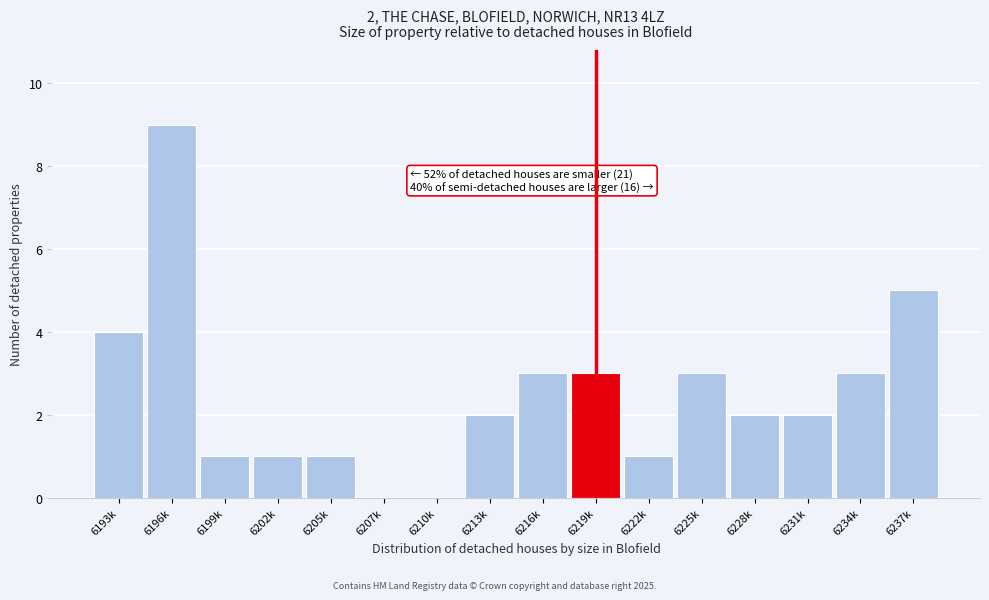

Reading right to left, list all the values displayed in this chart.

6237k=5	6234k=3	6231k=2	6228k=2	6225k=3	6222k=1	6219k=3	6216k=3	6213k=2	6210k=0	6207k=0	6205k=1	6202k=1	6199k=1	6196k=9	6193k=4